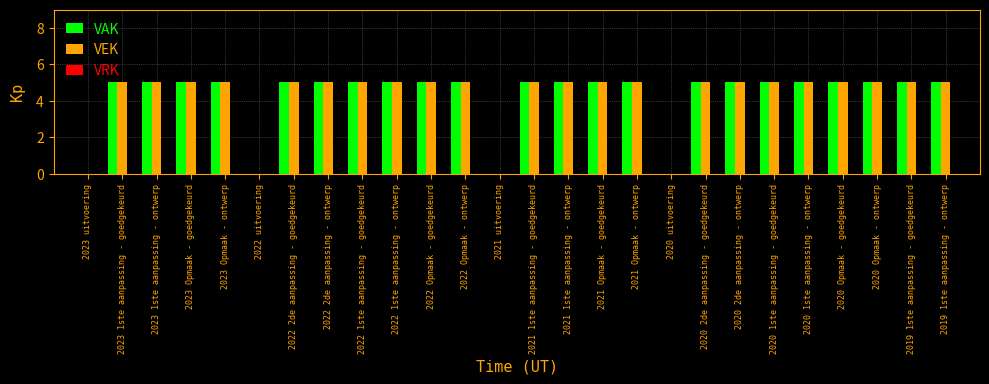

What is the maximum value shown in the chart?

5